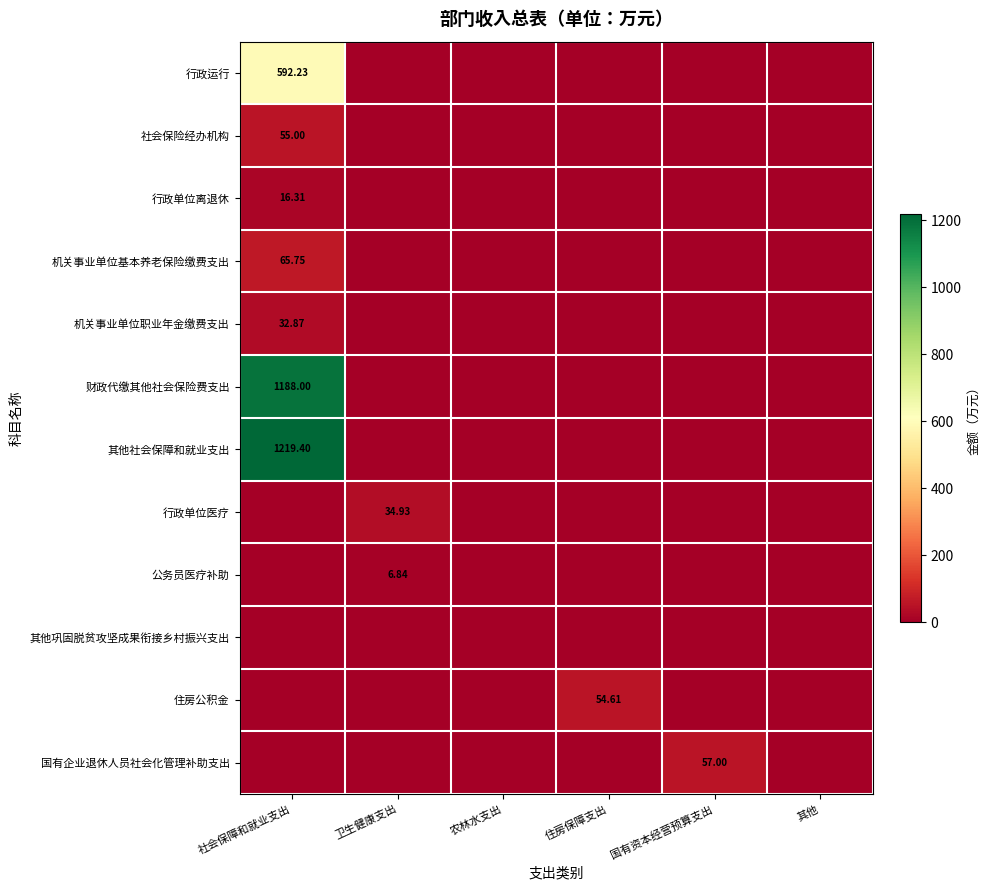

Which series has the widest spread of values?

其他社会保障和就业支出